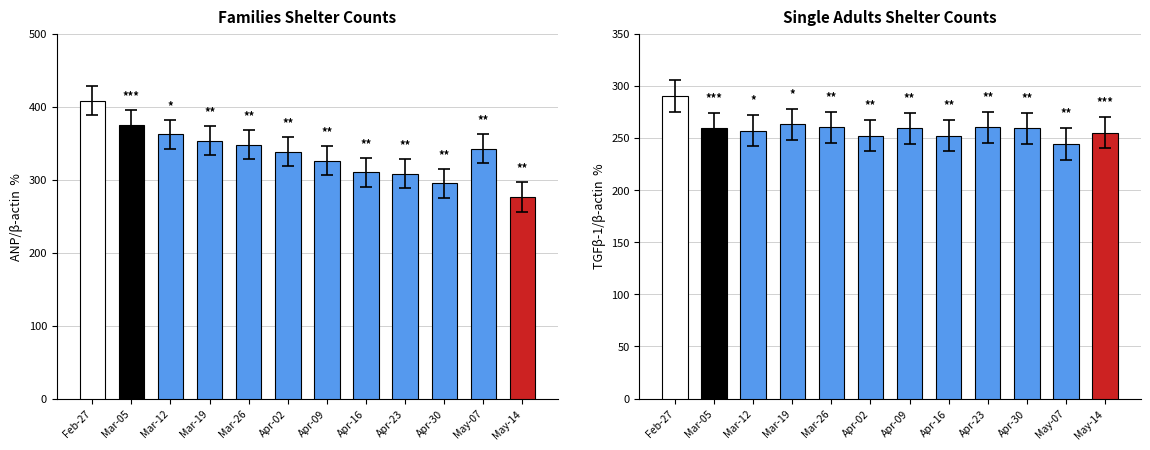

Does the chart contain stacked bars?

No